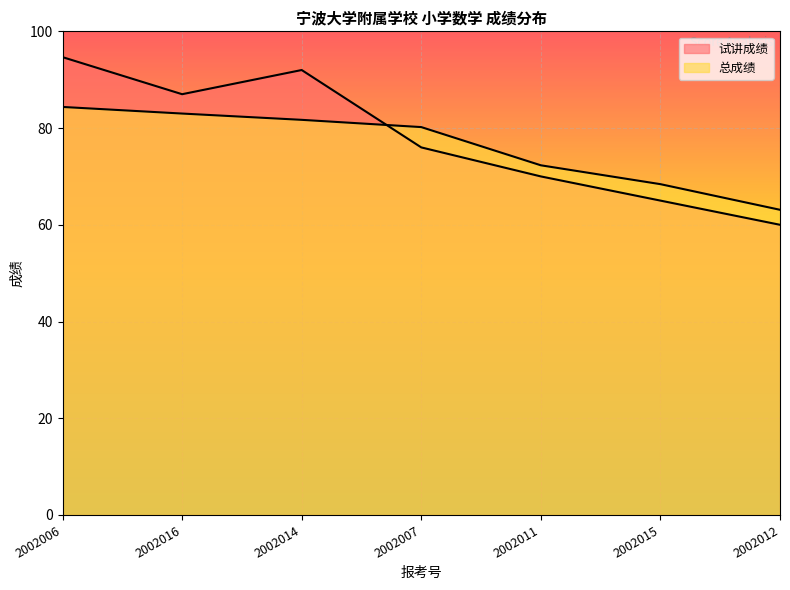

How many data points in 总成绩 are less than 80?

3